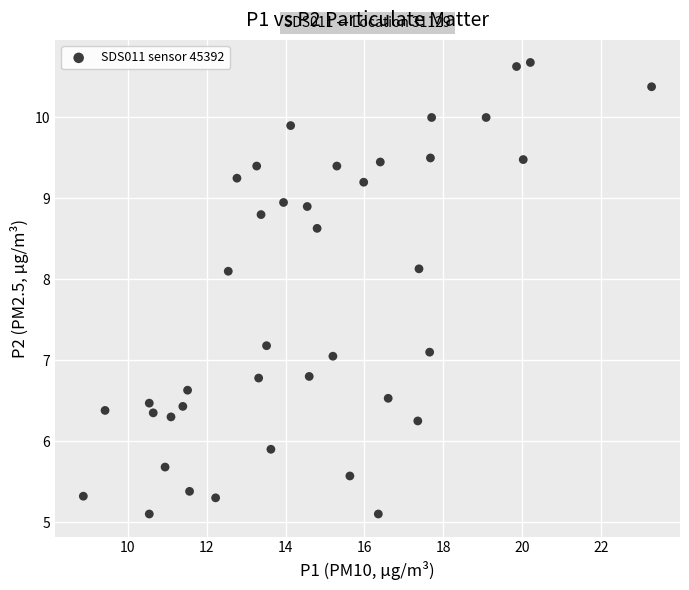

What is the range of X values (max minus min)?

14.4